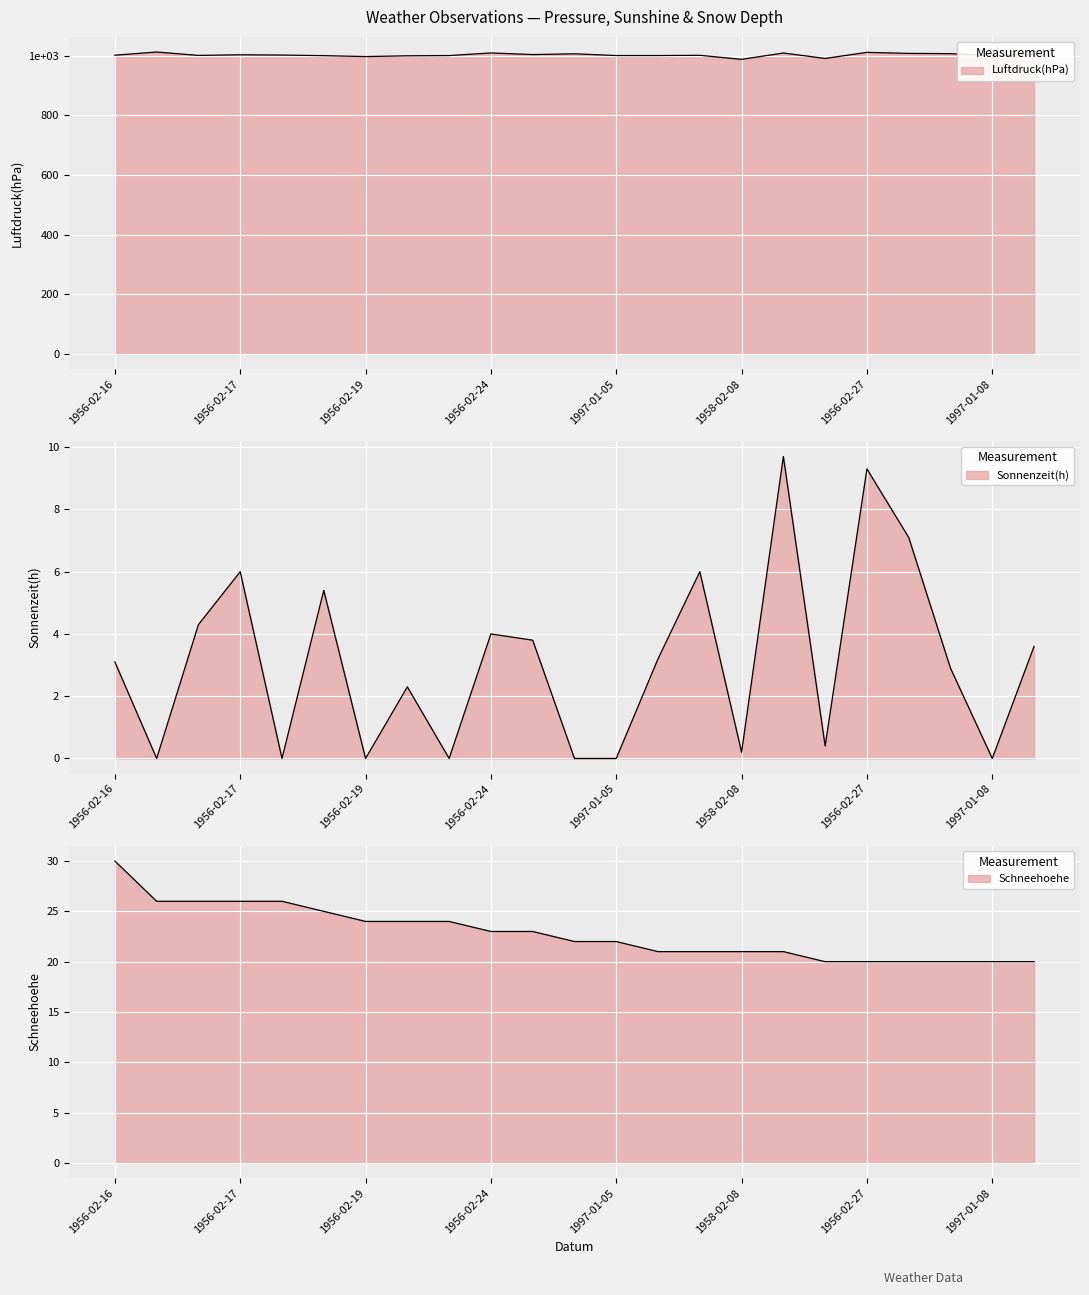

Count the number of data series in this chart.

3